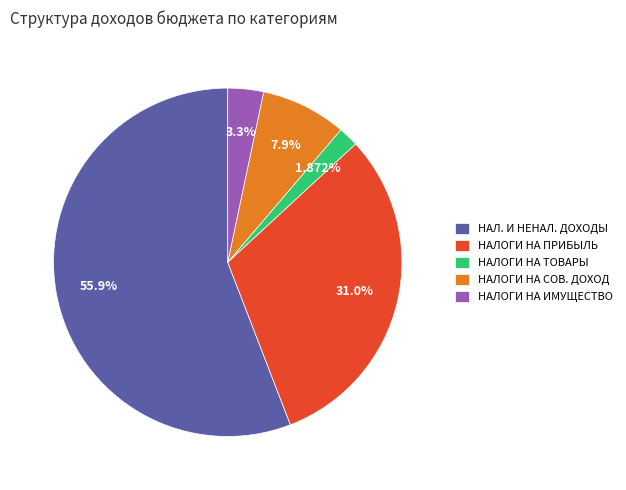

Is the sum of НАЛОГИ НА СОВ. ДОХОД and НАЛОГИ НА ПРИБЫЛЬ greater than half?

No